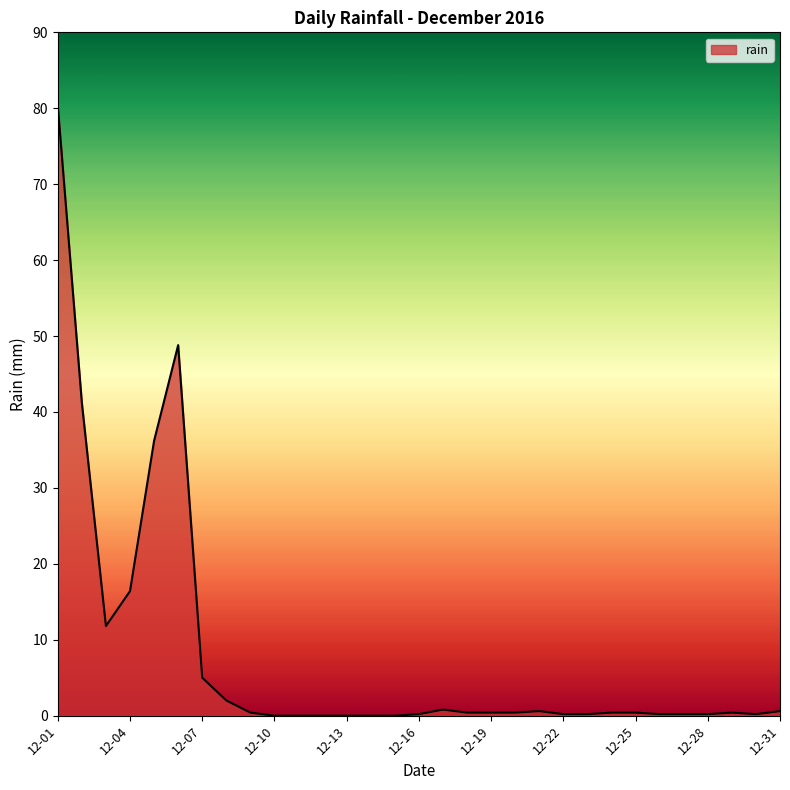

What is the greatest value displayed?

80.4